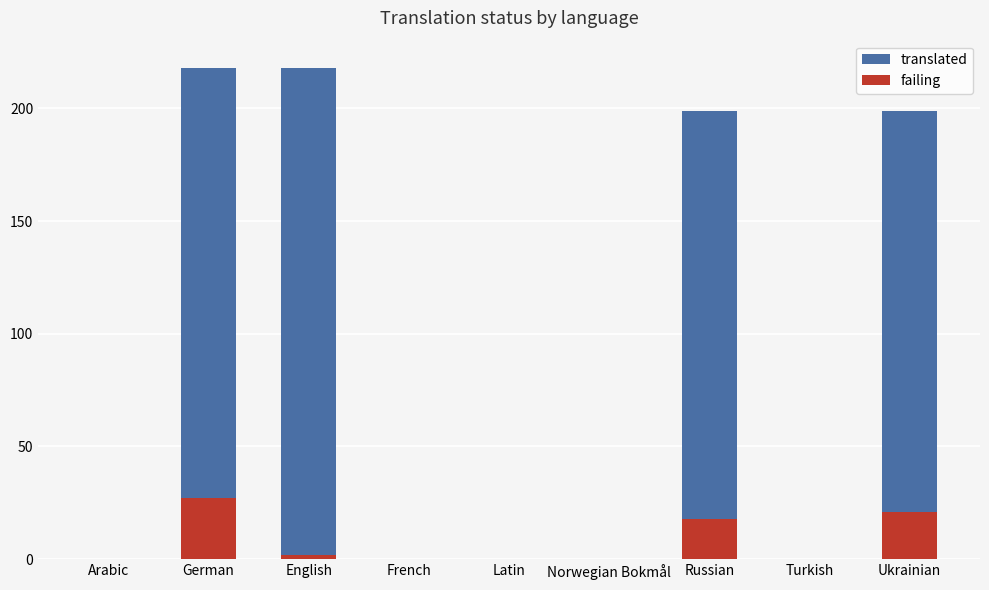

List the labels in order of failing value, largest first.

German, Ukrainian, Russian, English, Arabic, French, Latin, Norwegian Bokmål, Turkish